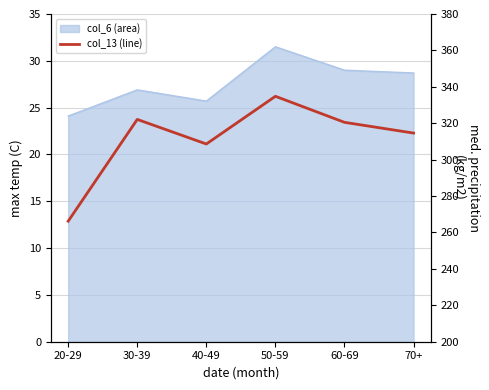

Between 40-49 and 60-69, which is larger?

60-69